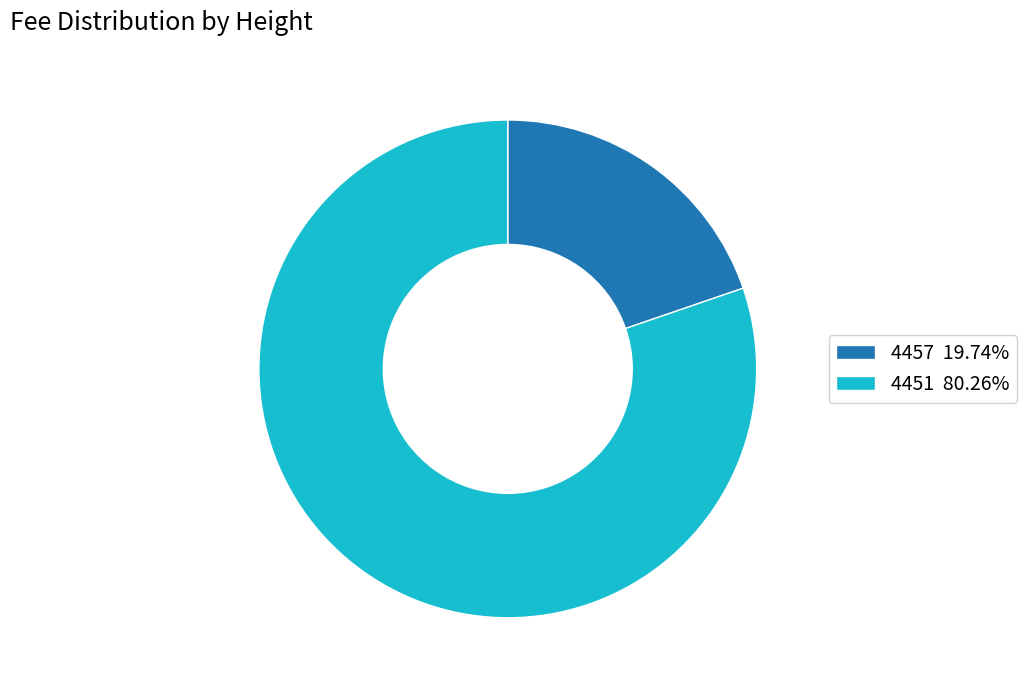

Is there any slice that represents more than half of the pie?

Yes